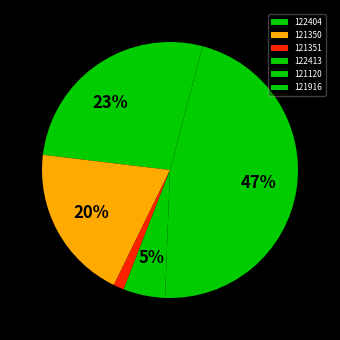

Is 121351 the majority of the pie?

No